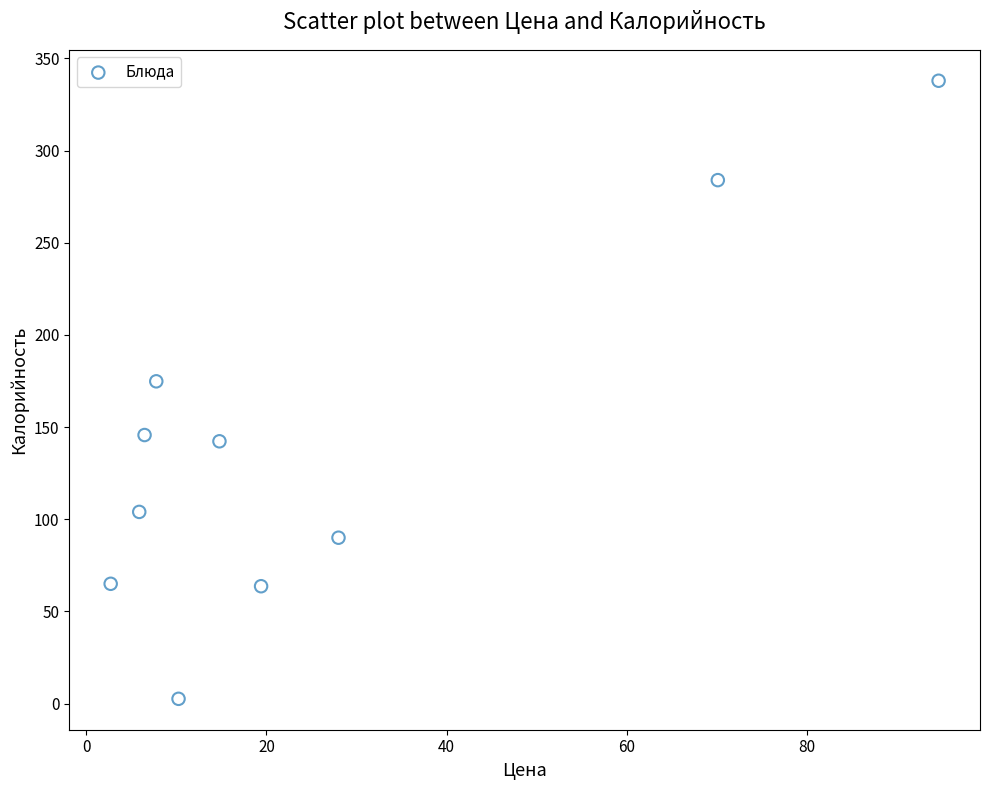

What is the range of X values (max minus min)?

91.9